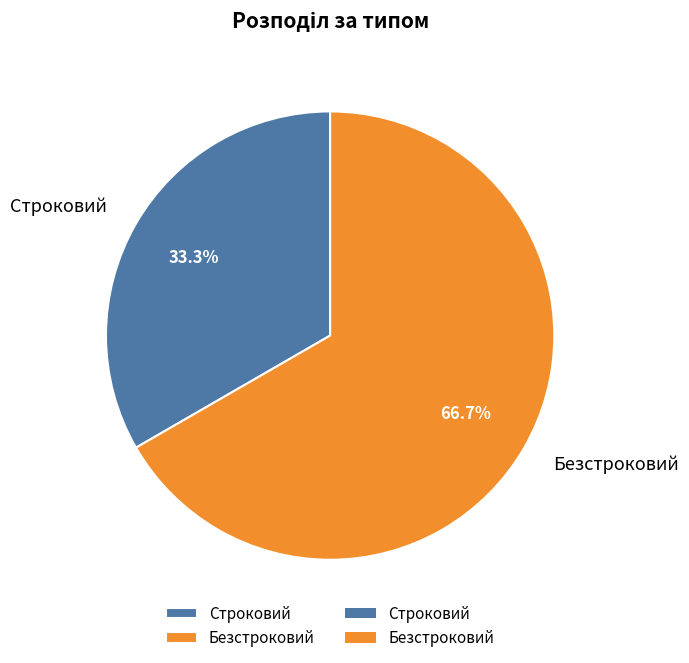

Is the sum of Строковий and Безстроковий greater than half?

Yes